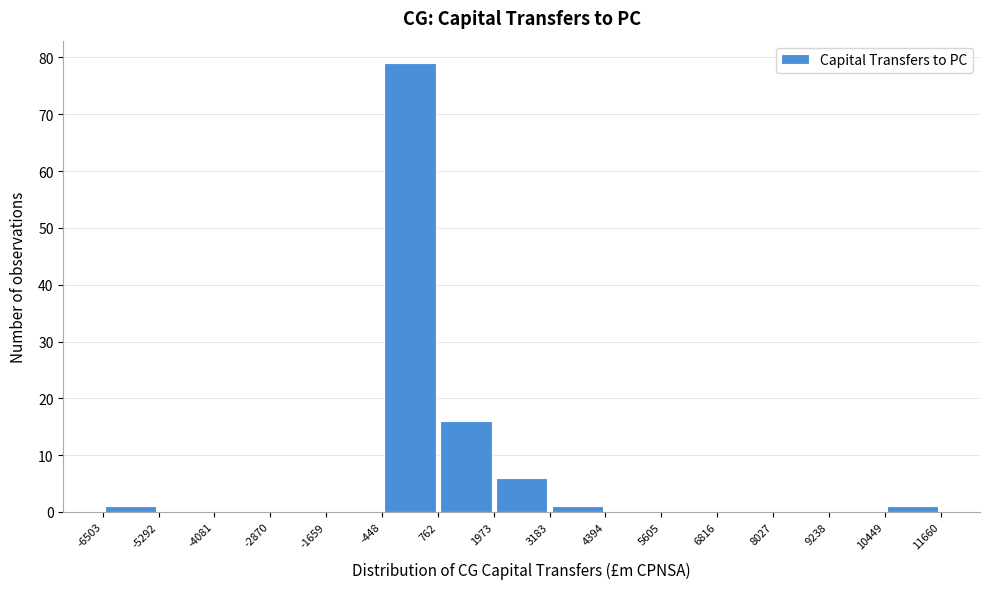

Reading left to right, list every bar in this chart as the range it spans on the x-axis followed by its height. The values are not printed on the chart, so give them approximately, as read against the axis.

-6503 to -5292: 1
-5292 to -4081: 0
-4081 to -2870: 0
-2870 to -1659: 0
-1659 to -448: 0
-448 to 762: 79
762 to 1973: 16
1973 to 3183: 6
3183 to 4394: 1
4394 to 5605: 0
5605 to 6816: 0
6816 to 8027: 0
8027 to 9238: 0
9238 to 10449: 0
10449 to 11660: 1